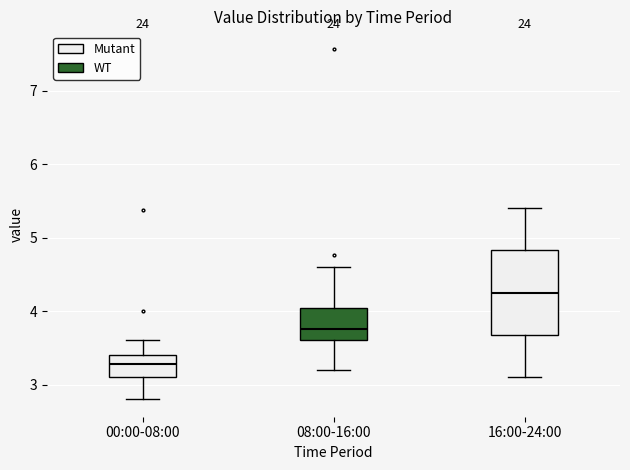

Where is the lower edge of the box for 16:00-24:00 on the y-axis? The values are not printed on the chart, so give them approximately, as read against the axis.

3.7